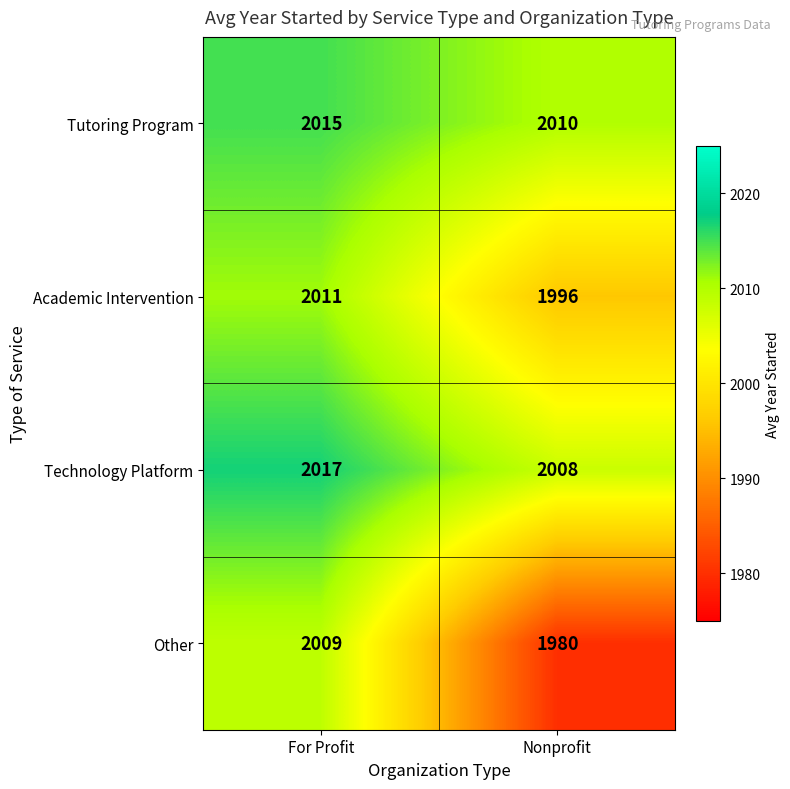

Reading left to right, list all the values displayed in this chart.

Tutoring Program: For Profit=2015	Nonprofit=2010
Academic Intervention: For Profit=2011	Nonprofit=1996
Technology Platform: For Profit=2017	Nonprofit=2008
Other: For Profit=2009	Nonprofit=1980